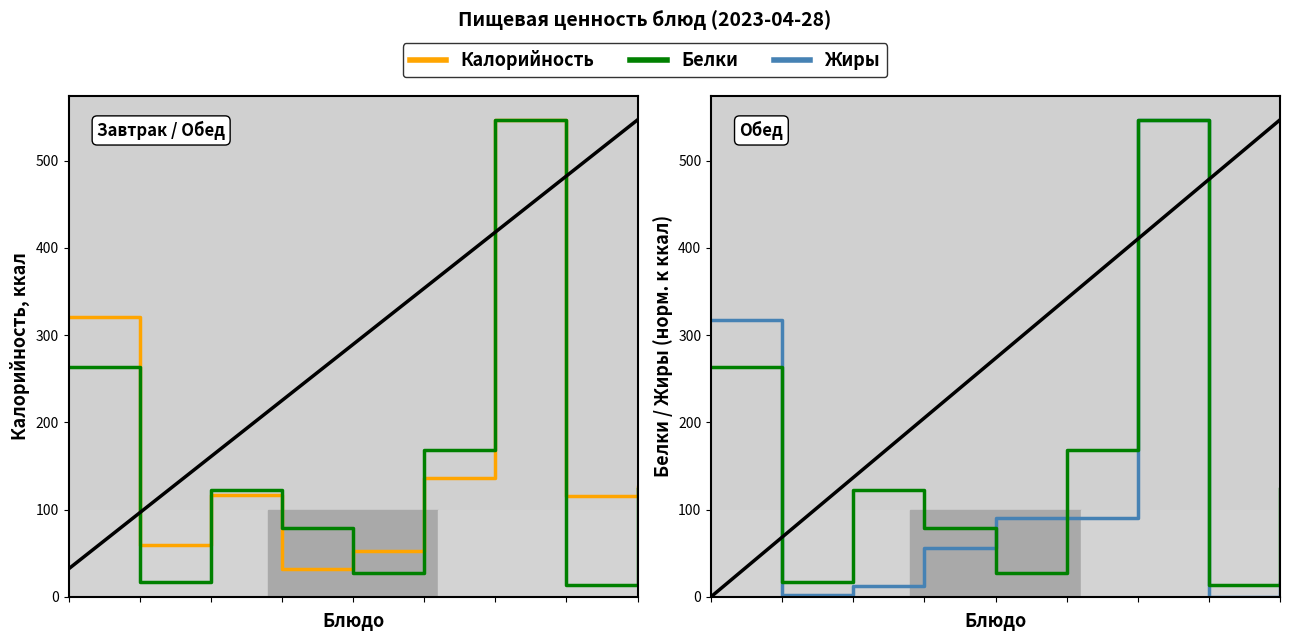

How many lines are shown in the chart?

3